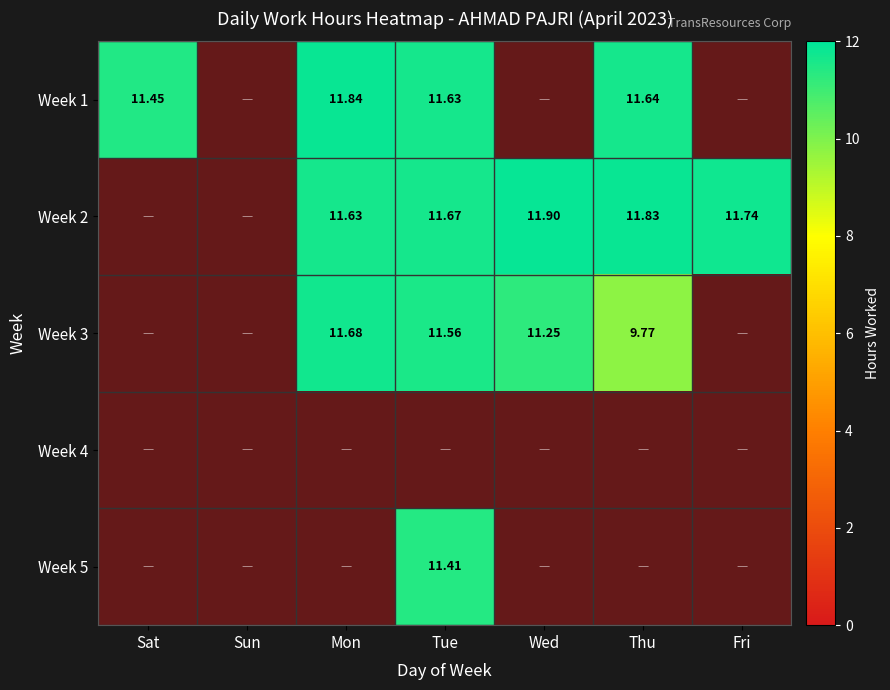

Rank the series at Thu from lowest to highest value.

Week 3, Week 1, Week 2, Week 4, Week 5